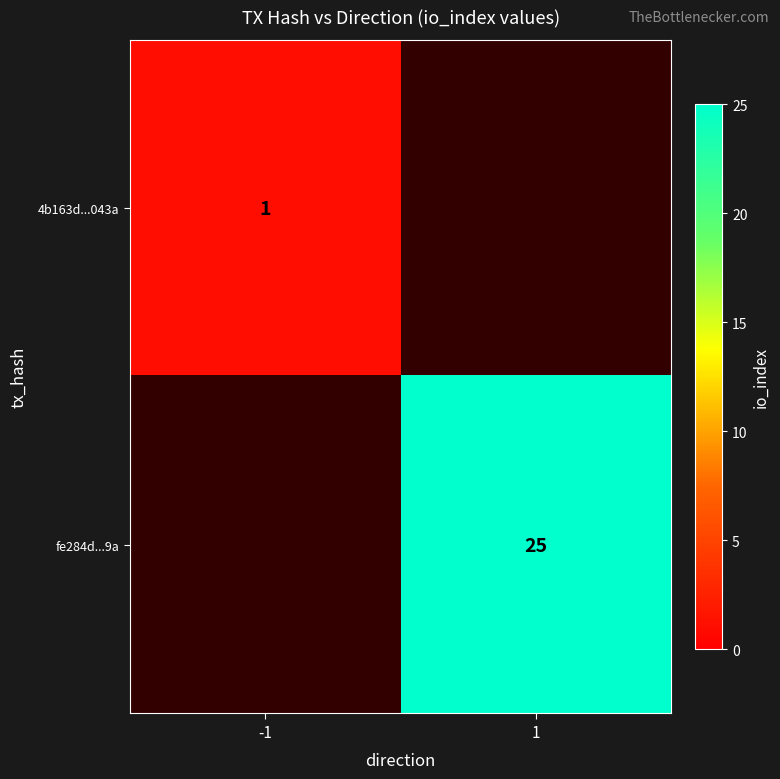

The value of 4b163d...043a at -1 is 1. True or false?

True